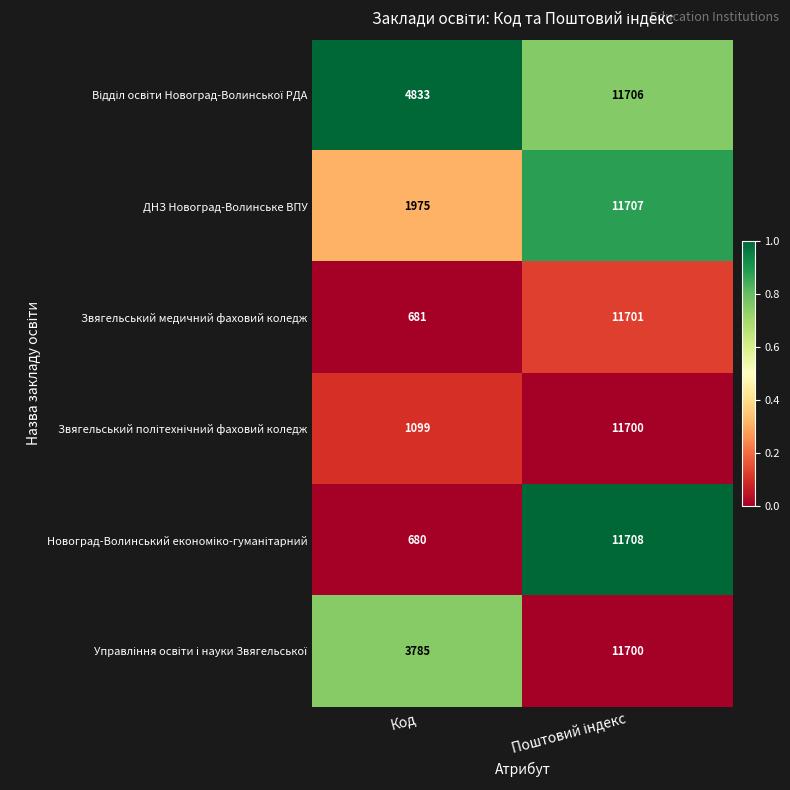

Read the ДНЗ Новоград-Волинське ВПУ value at Код, to the nearest 10.

1980